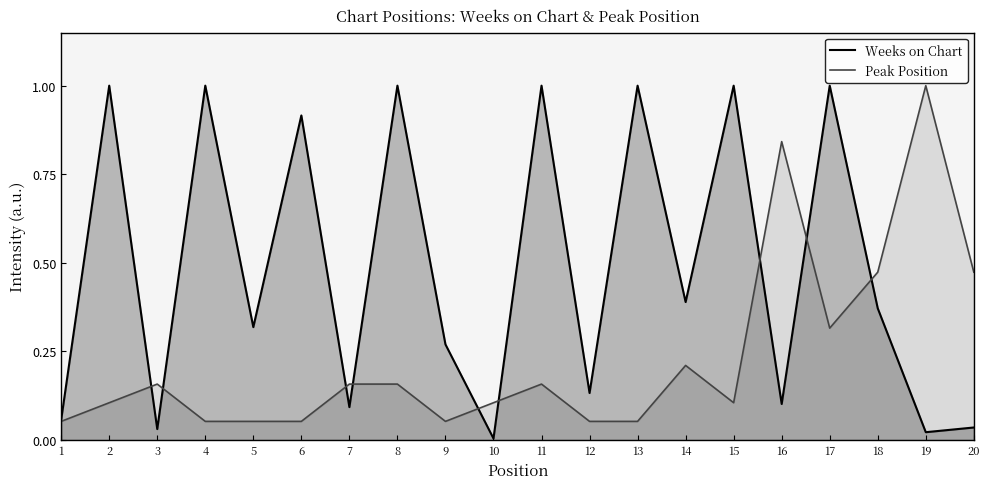

Is the value of Peak Position at 13 greater than the value of Weeks on Chart at 13?

No